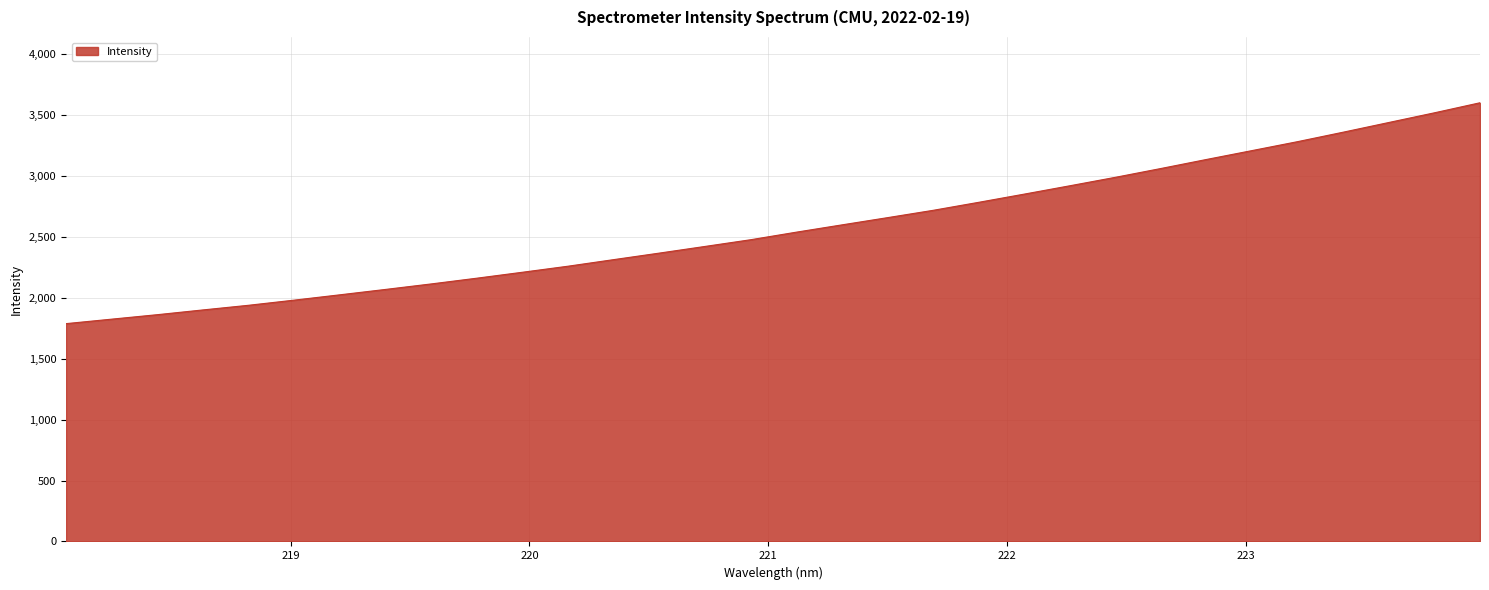

How many lines are shown in the chart?

1